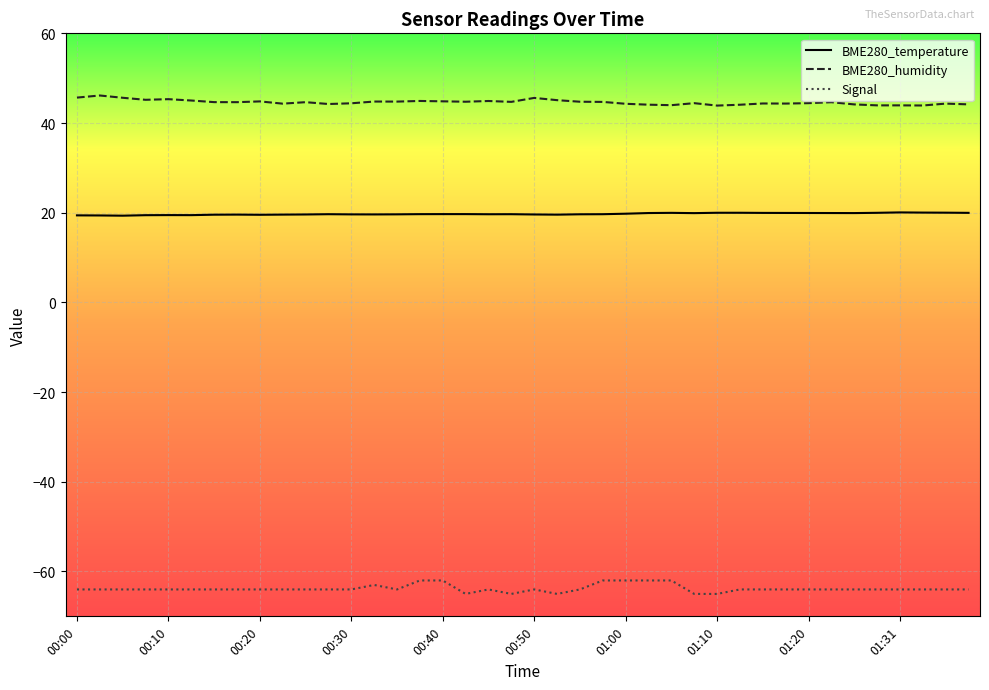

What is the smallest value displayed?

-65.0